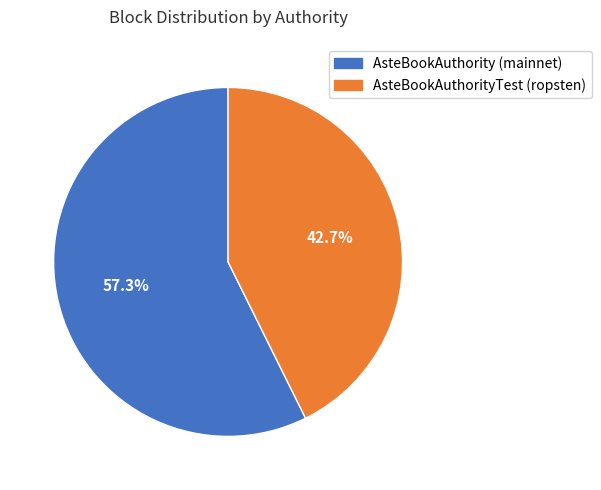

What is the majority slice?

AsteBookAuthority (mainnet)